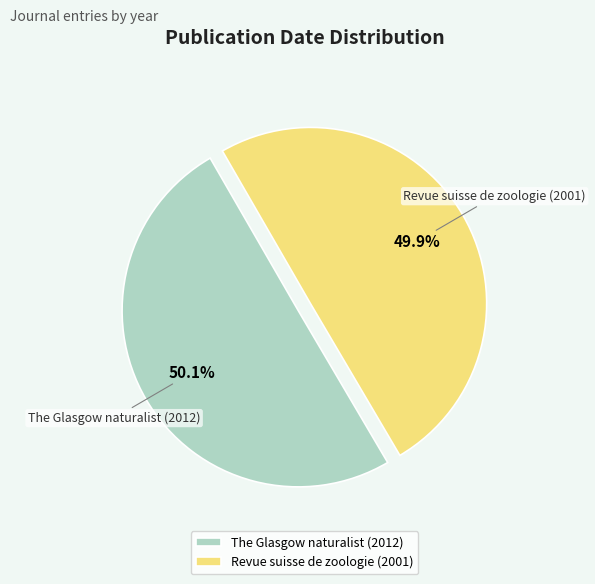

What is the ratio of the value at The Glasgow naturalist (2012) to the value at Revue suisse de zoologie (2001)?

1.0